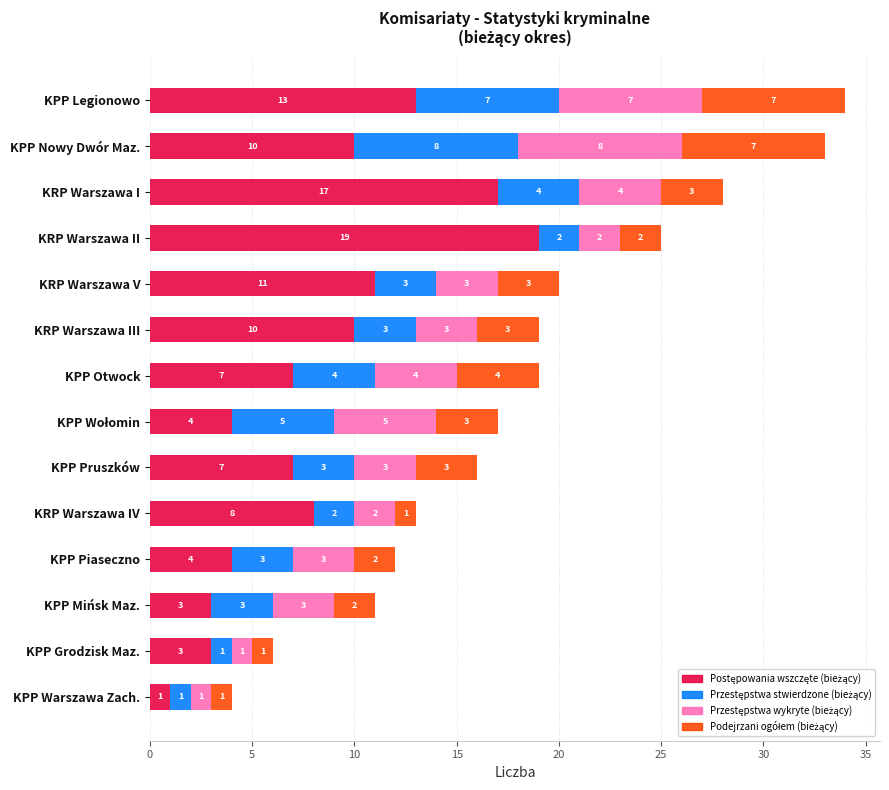

At which category is the sum across all series the highest?

KPP Legionowo